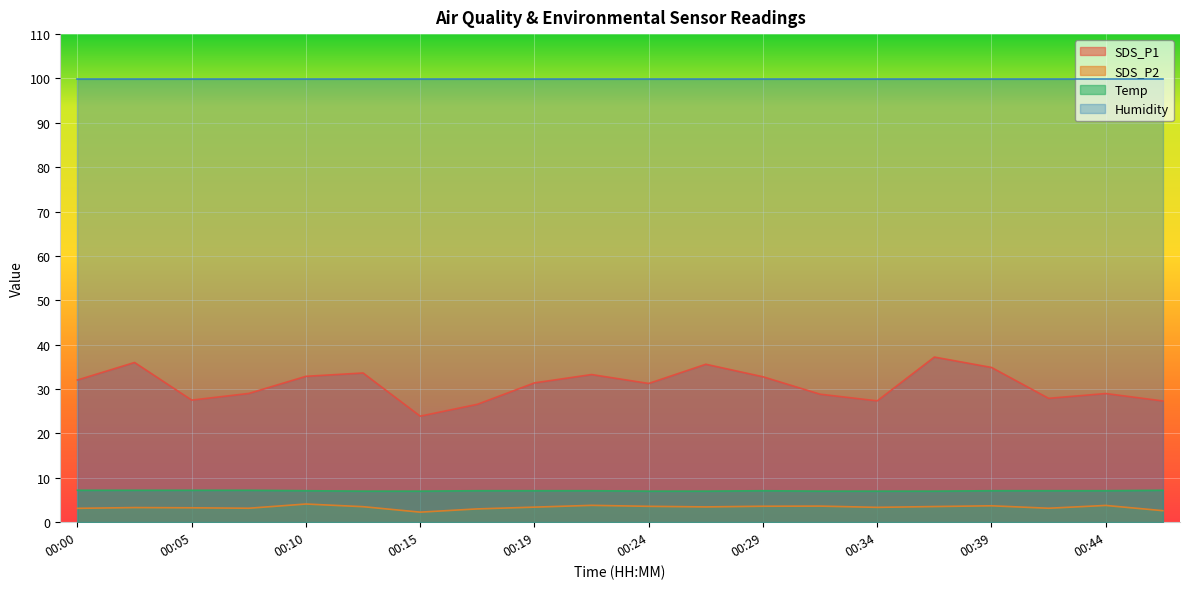

True or false: SDS_P2 and Temp intersect in this chart.

False